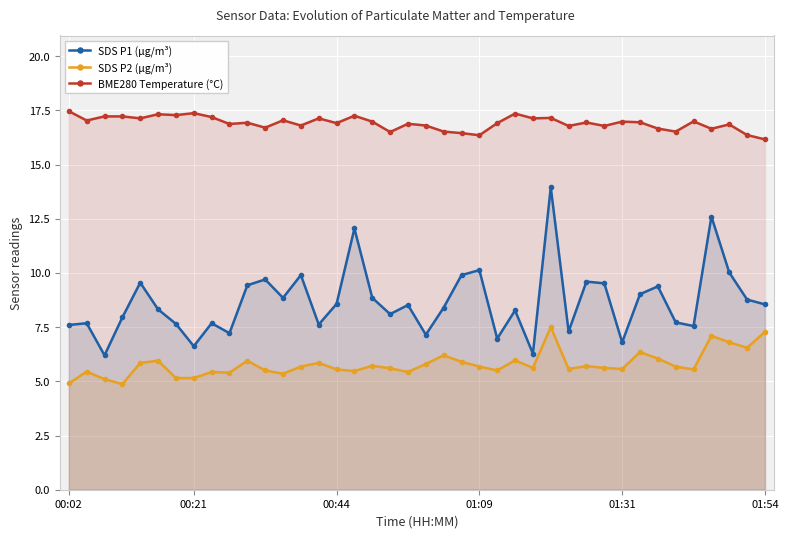

How many interior local valleys does the SDS P1 (µg/m³) series have?

12